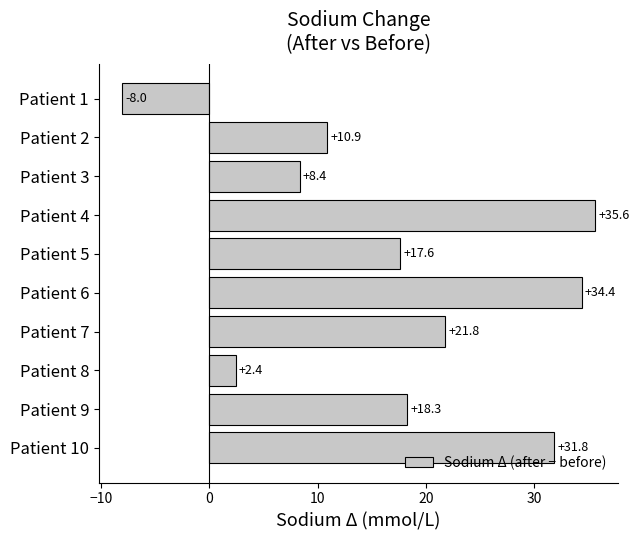

How many negative values are there?

1